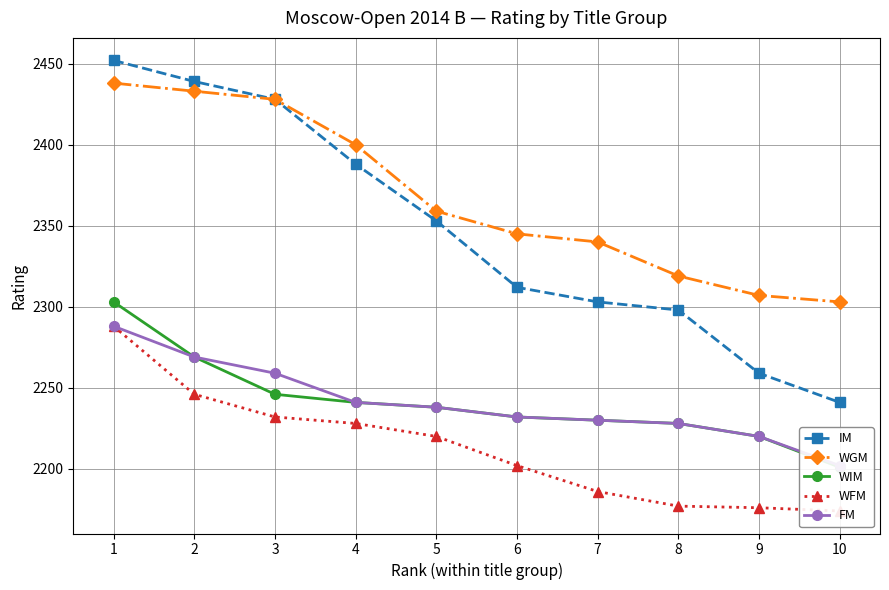

The IM series shows 2428 at 3. True or false?

True